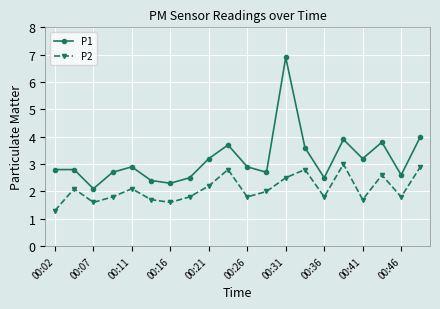

List the series in order of their overall mean, lowest first.

P2, P1